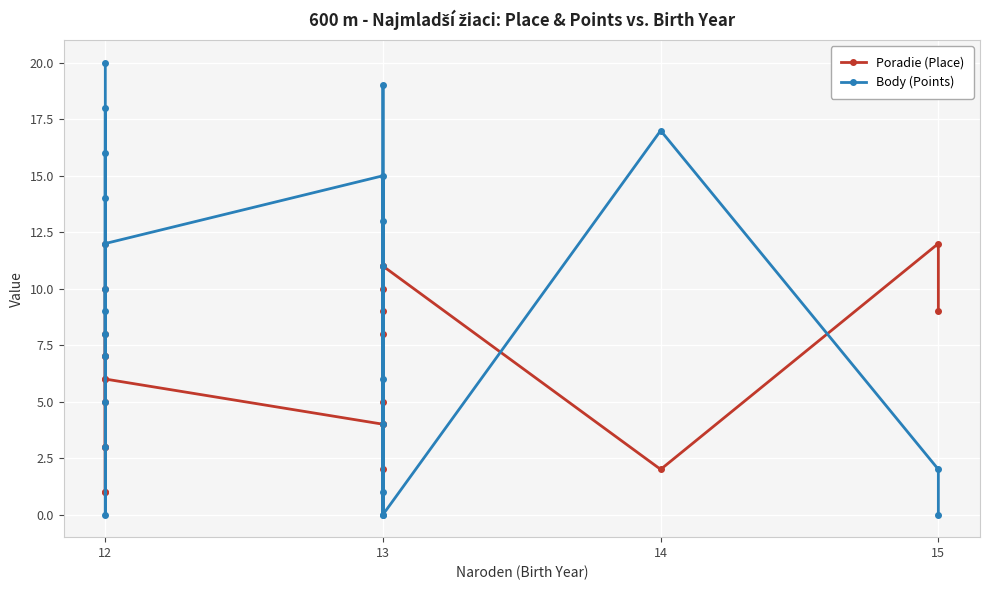

Which series has the largest range (max minus min)?

Body (Points)